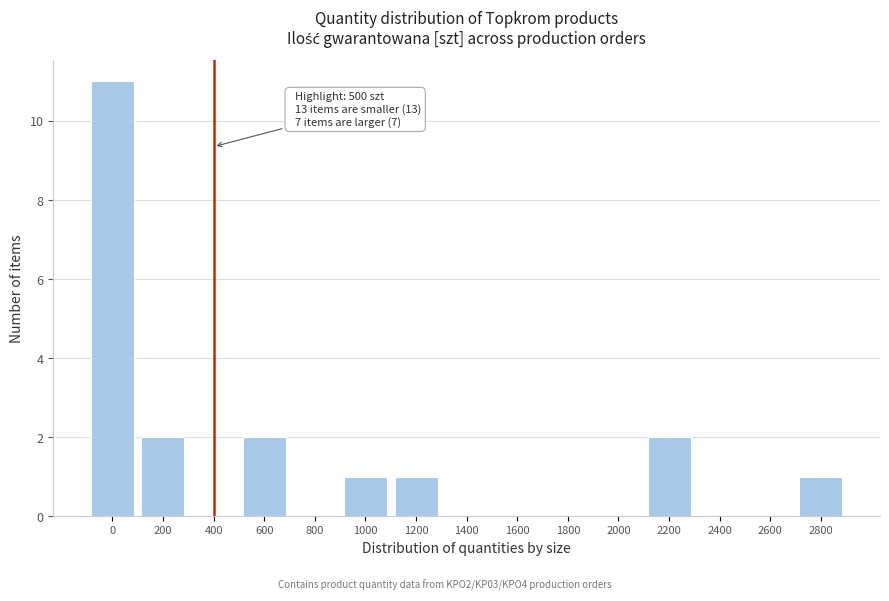

Reading left to right, transcribe all the data shown in this chart.

0=11	200=2	400=0	600=2	800=0	1000=1	1200=1	1400=0	1600=0	1800=0	2000=0	2200=2	2400=0	2600=0	2800=1